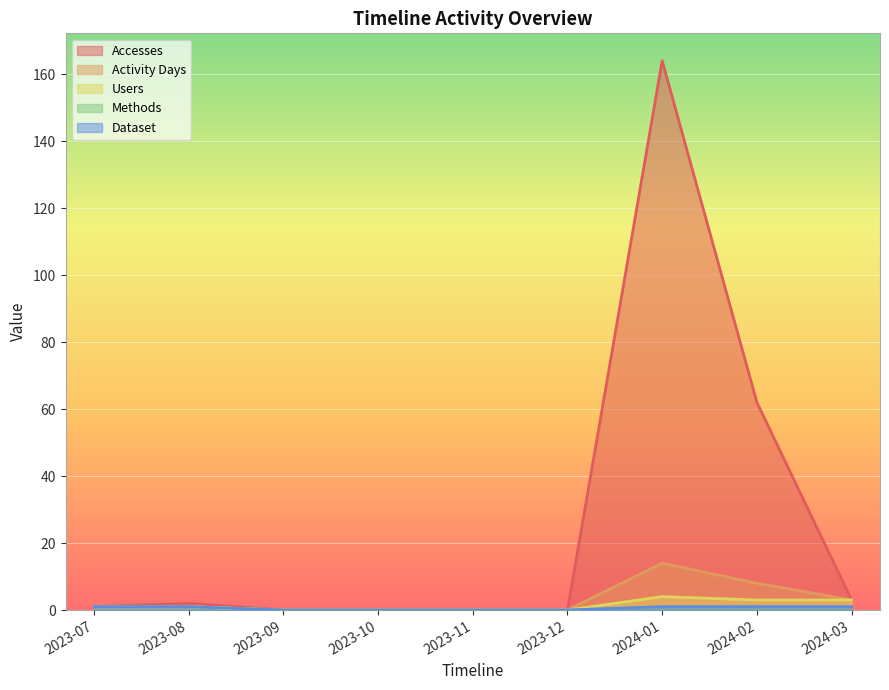

List the series in order of their peak value, lowest first.

Methods, Dataset, Users, Activity Days, Accesses